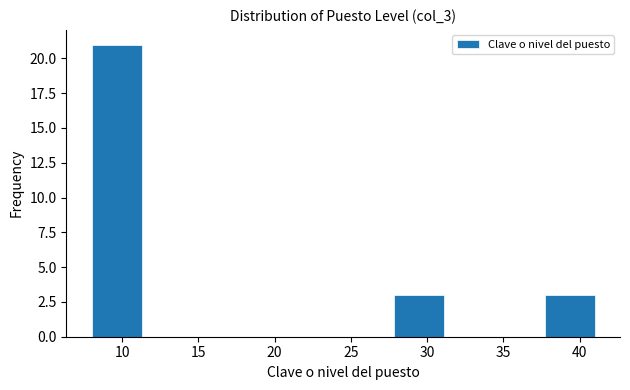

Over which range of the x-axis is the bar tallest?

8.0 to 11.3